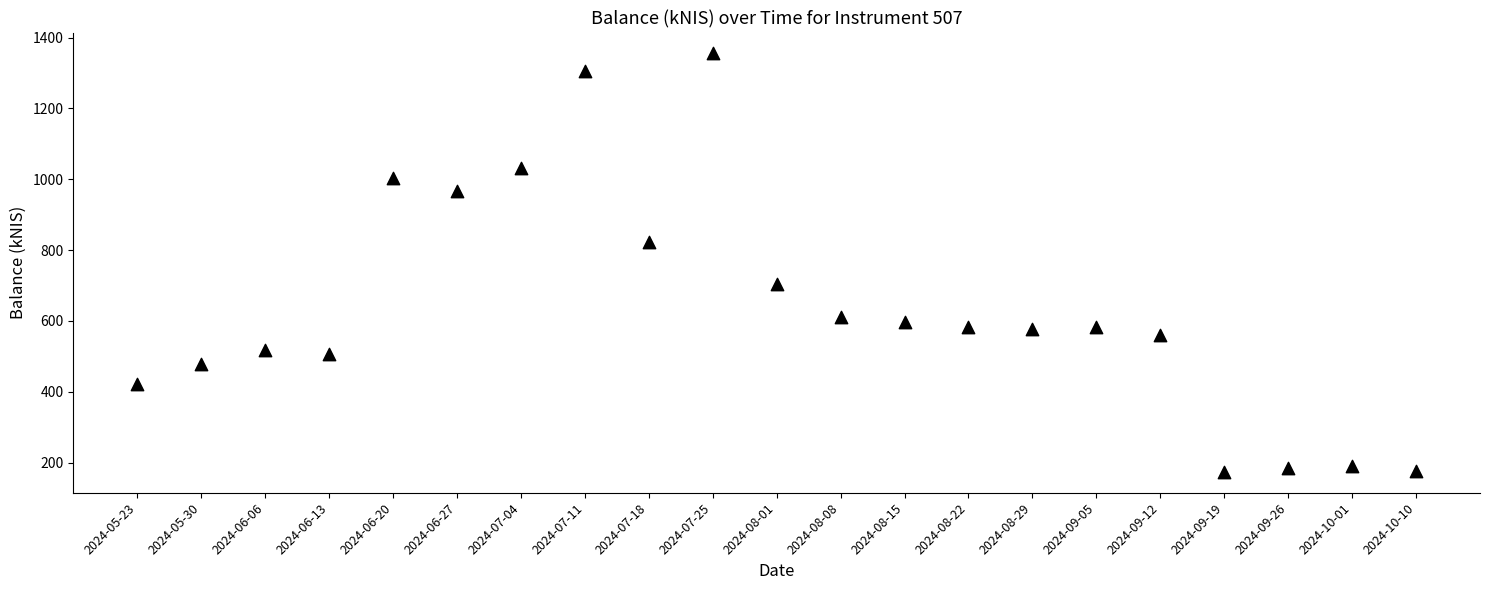

What is the range of Y values (max minus min)?

1181.1